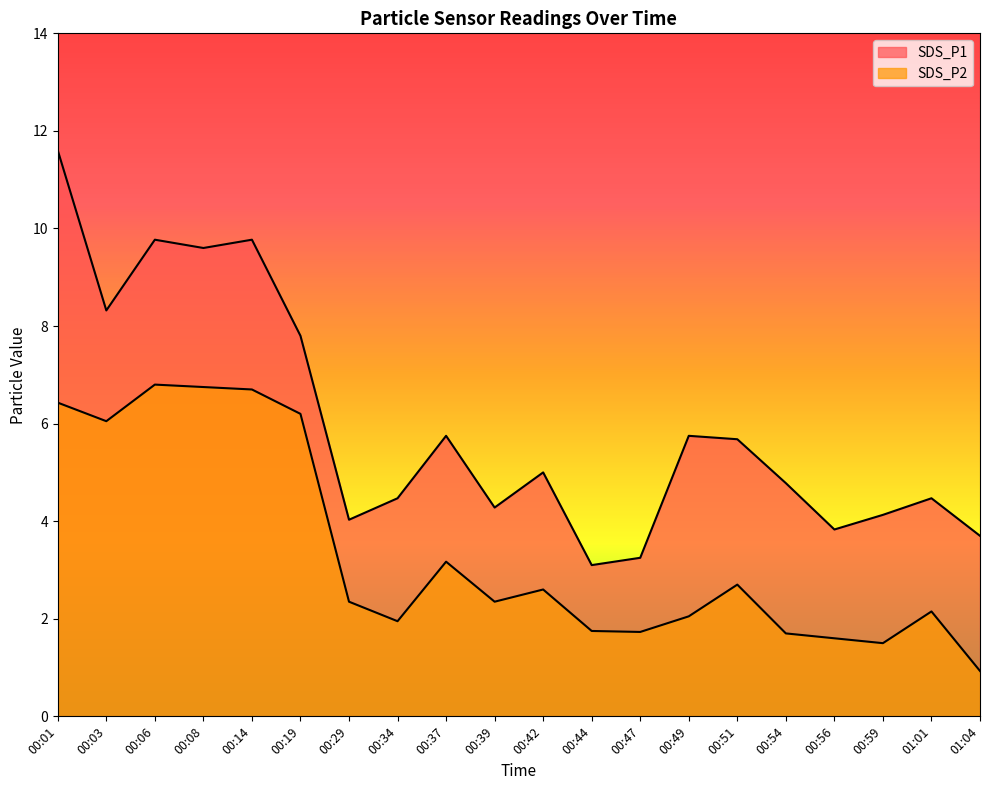

The SDS_P2 series shows 0.6 at 00:47. True or false?

False